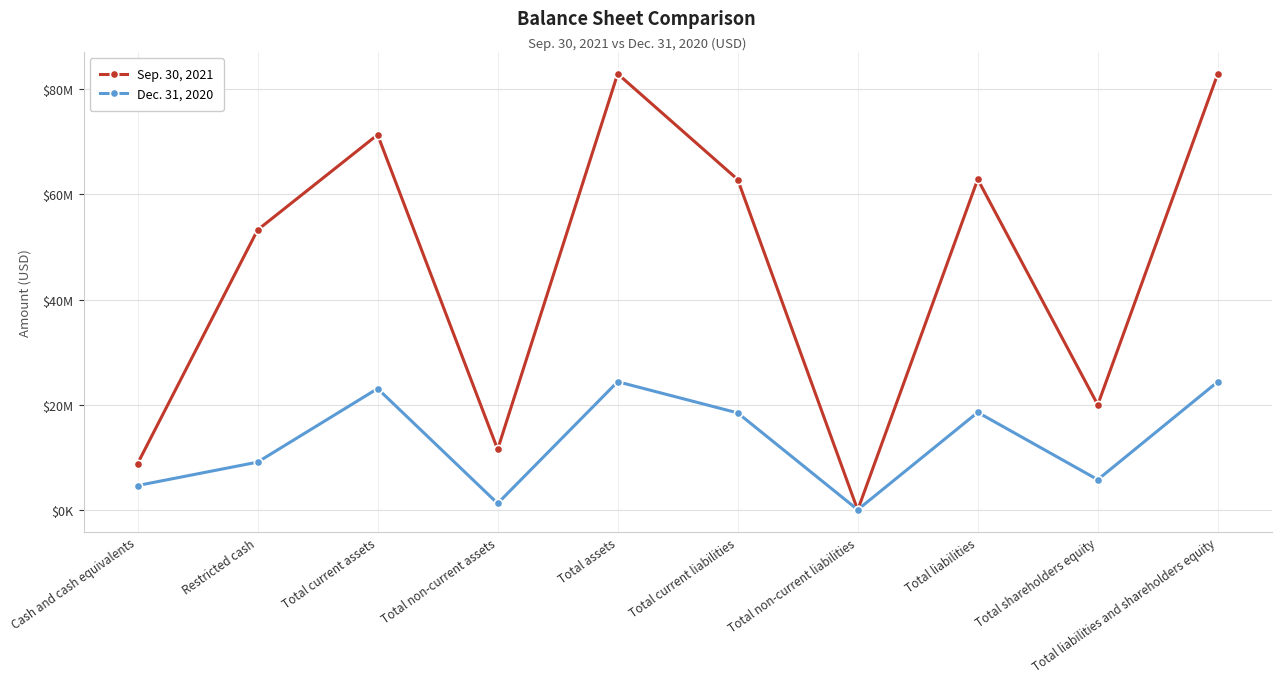

Rank the categories by Dec. 31, 2020 value from lowest to highest.

Total non-current liabilities, Total non-current assets, Cash and cash equivalents, Total shareholders equity, Restricted cash, Total current liabilities, Total liabilities, Total current assets, Total assets, Total liabilities and shareholders equity